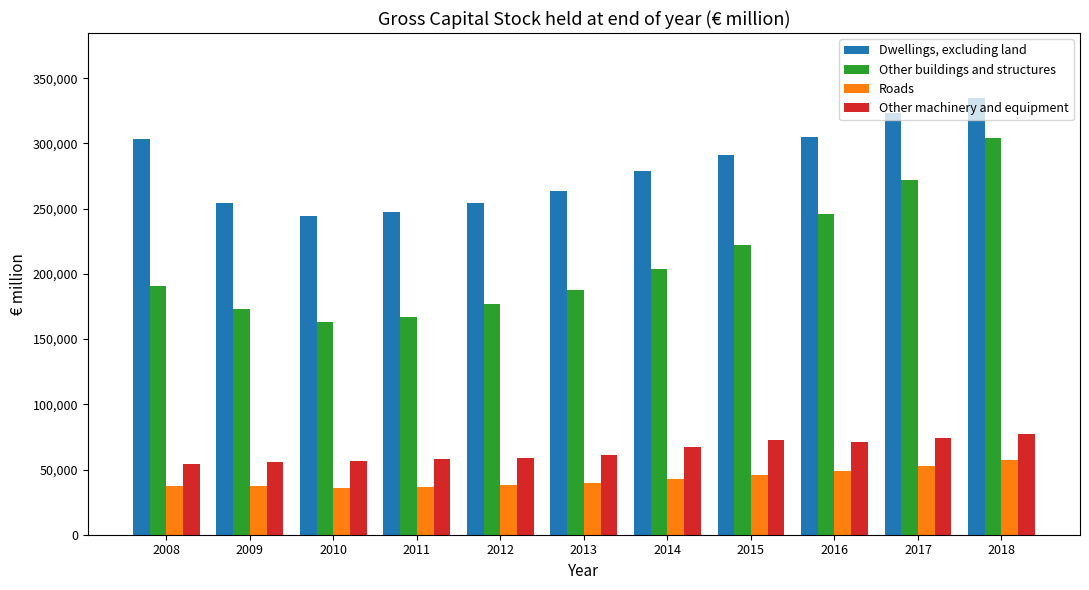

Which series has the largest total across all categories?

Dwellings, excluding land